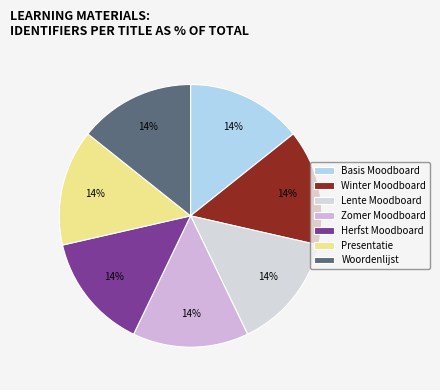

Between Herfst Moodboard and Woordenlijst, which is larger?

Woordenlijst